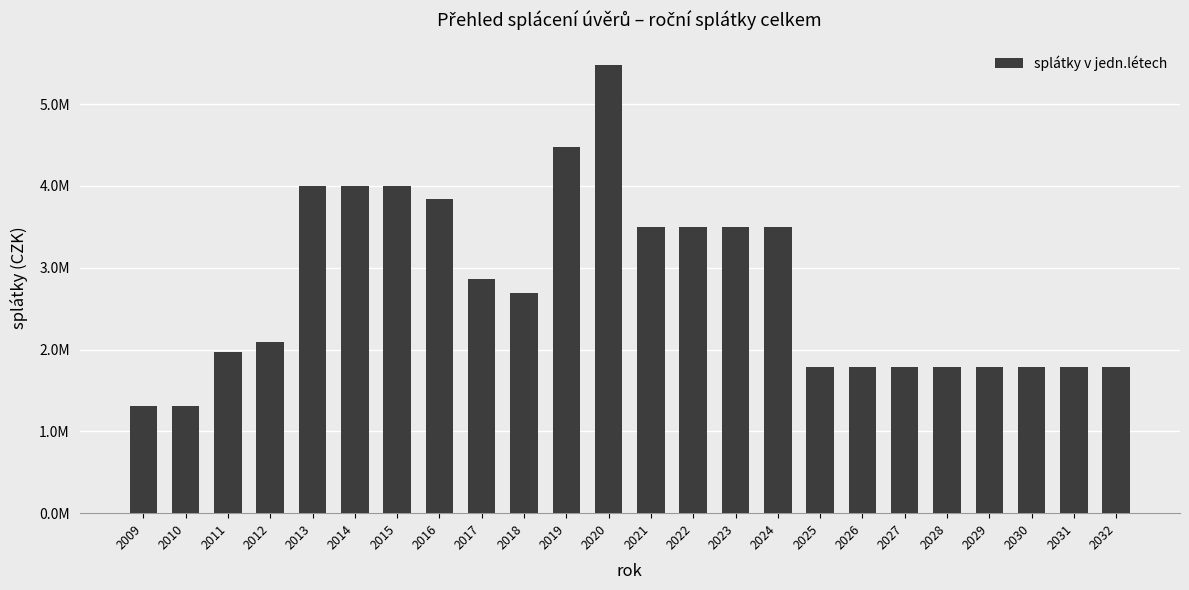

Are the bars grouped side by side (vs. stacked)?

No